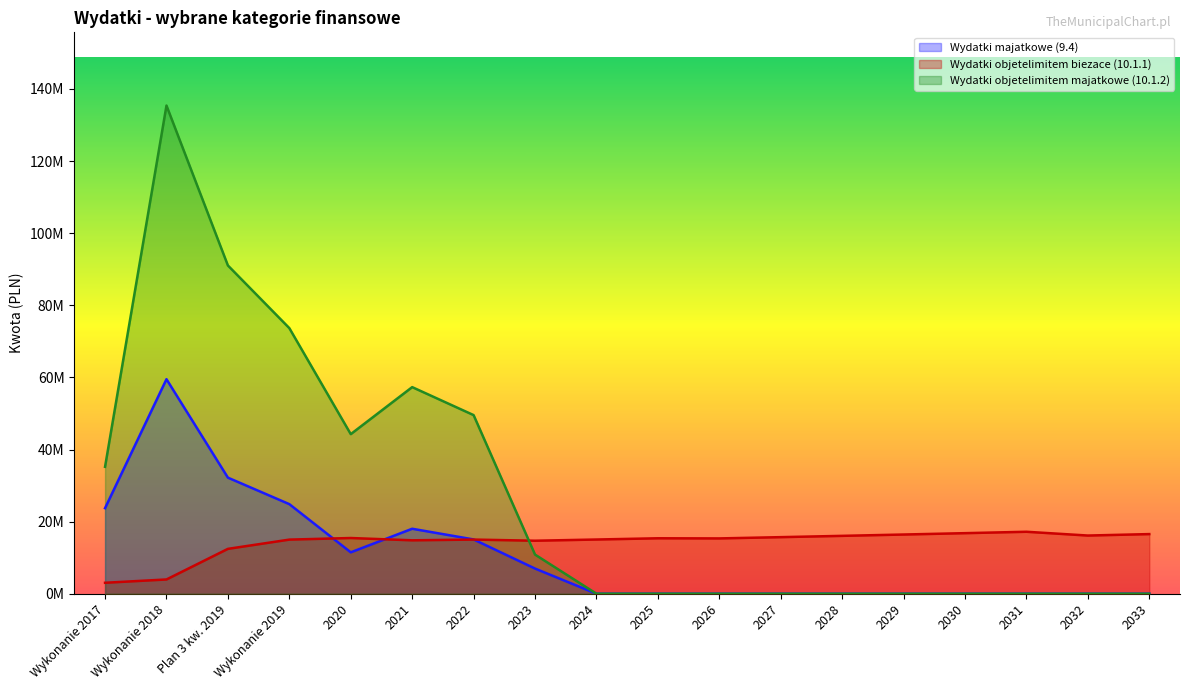

How many times do Wydatki objetelimitem biezace (10.1.1) and Wydatki objetelimitem majatkowe (10.1.2) cross each other?

1